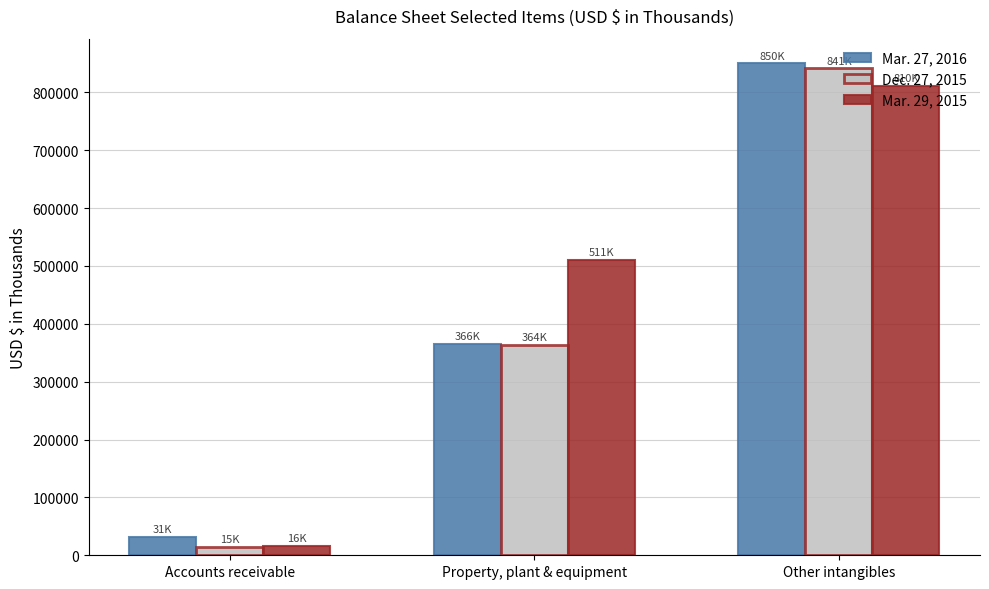

How many values in the Mar. 27, 2016 series are below 365600?

1